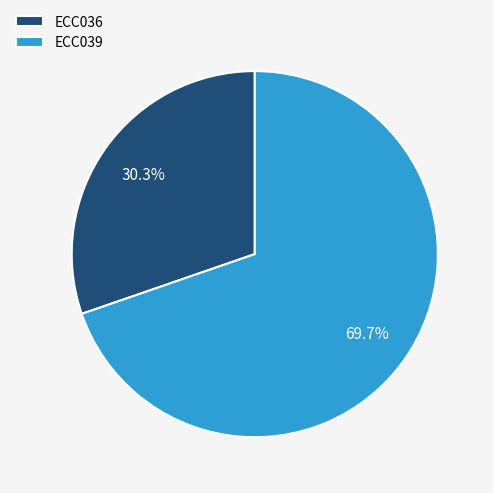

What is the smallest slice in the pie chart?

ECC036